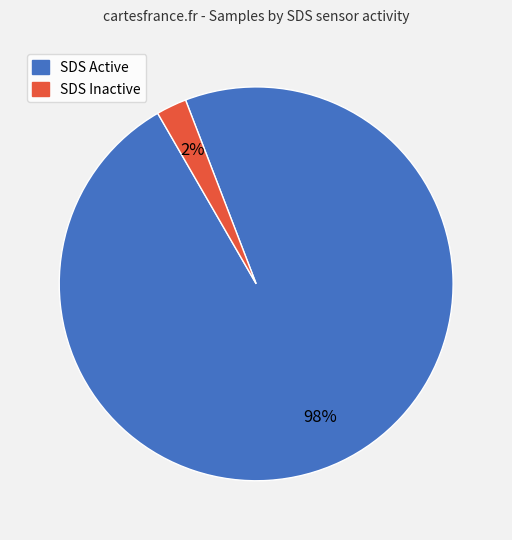

How many segments does this pie chart have?

2